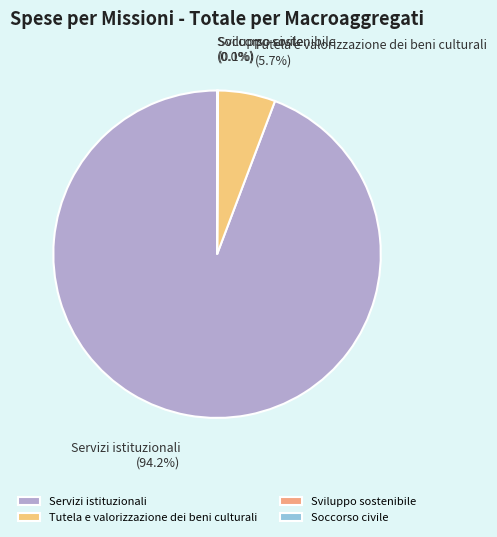

How much of the chart is everything except Servizi istituzionali?

5.8%